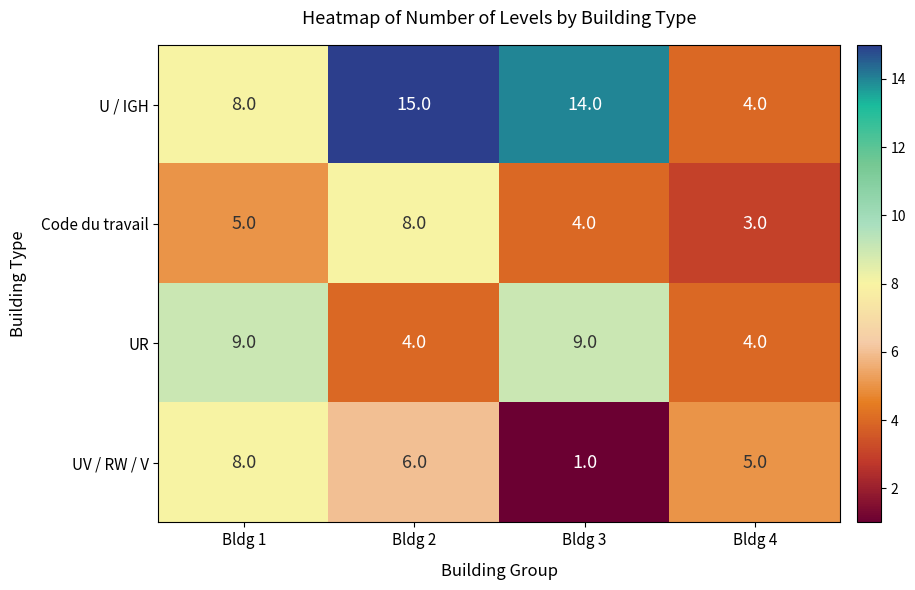

Count the number of data series in this chart.

4